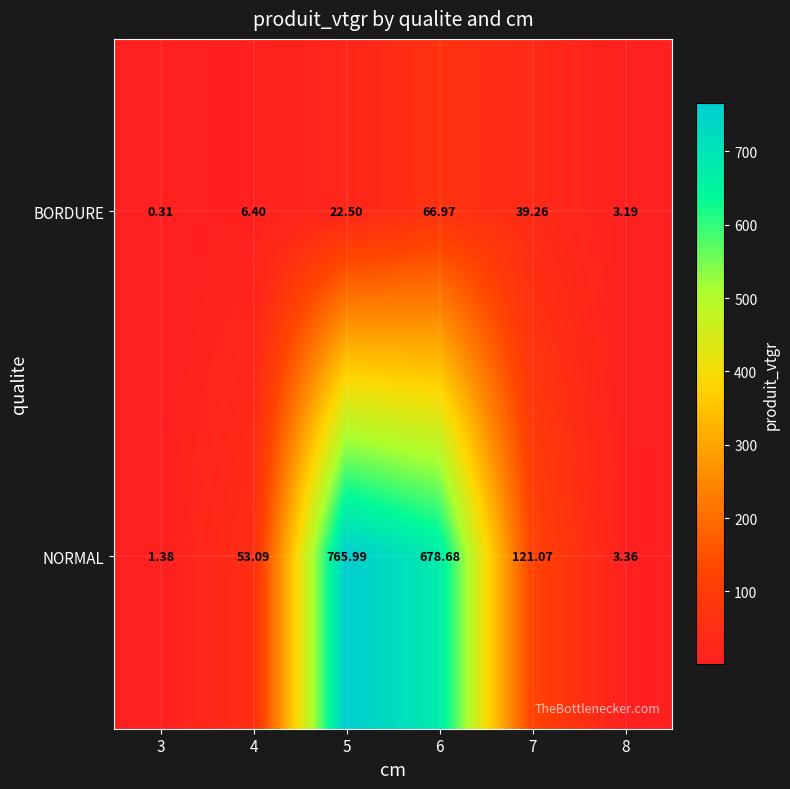

How many values in the BORDURE series are below 22?

3